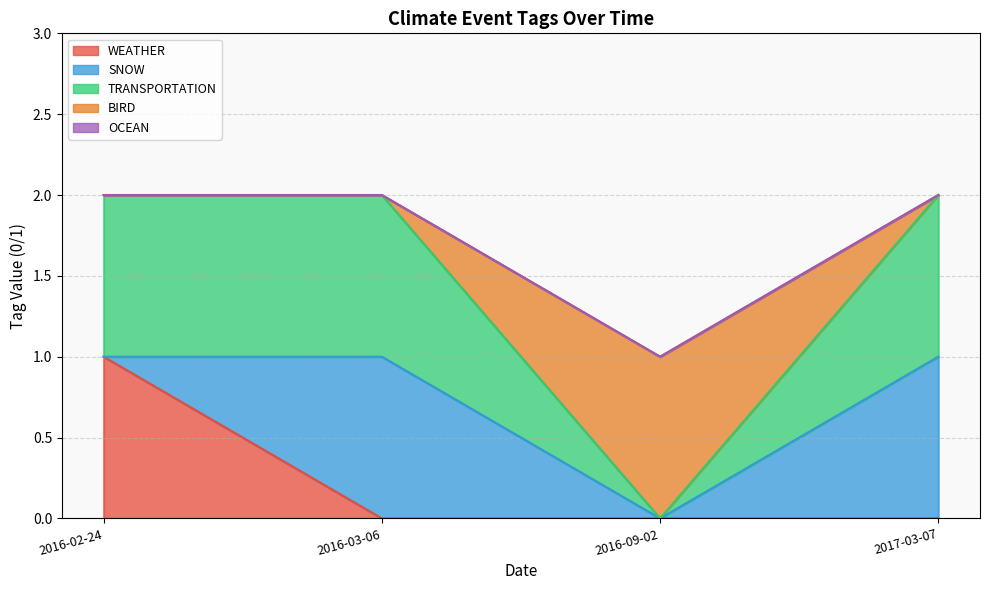

How many series are shown in this chart?

5